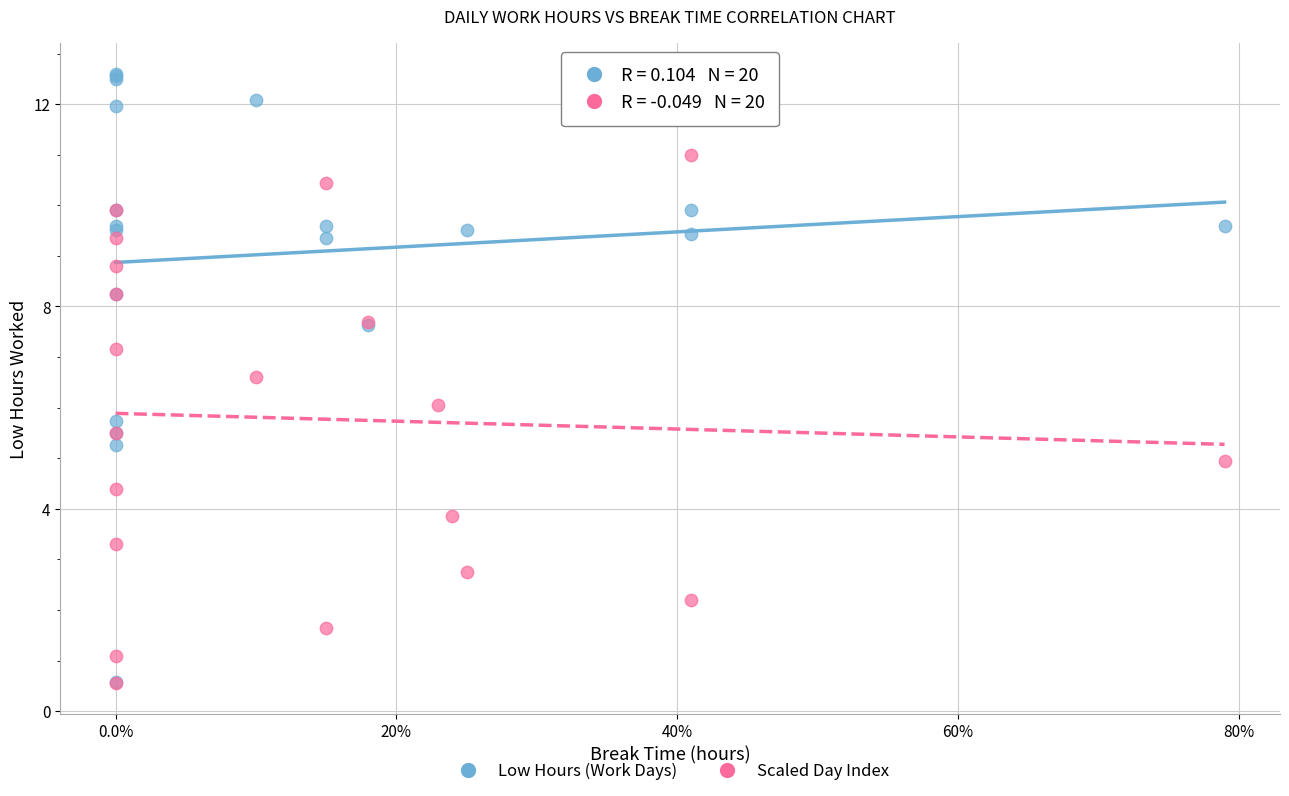

Which series contains the highest Y value?

Low Hours (Work Days)